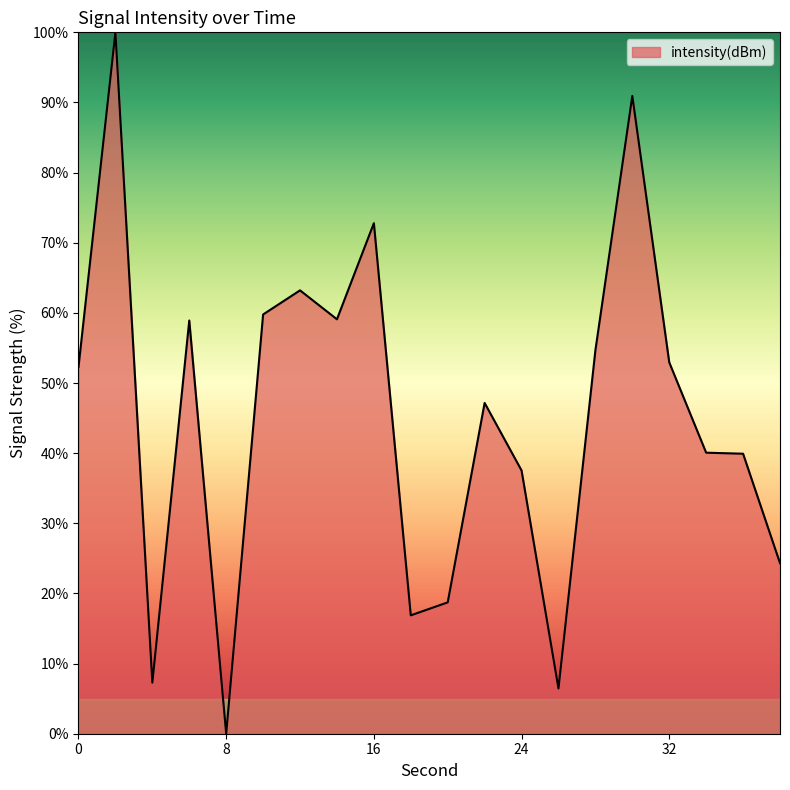

How many distinct data groups are displayed?

1